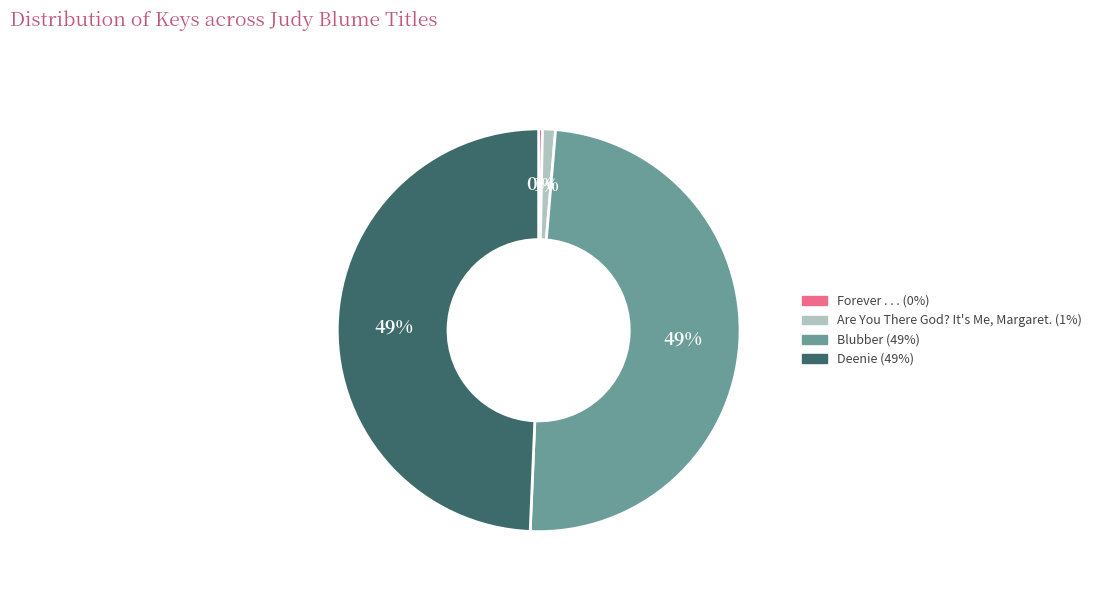

Is it true that Are You There God? It's Me, Margaret. is 1% of the pie?

True